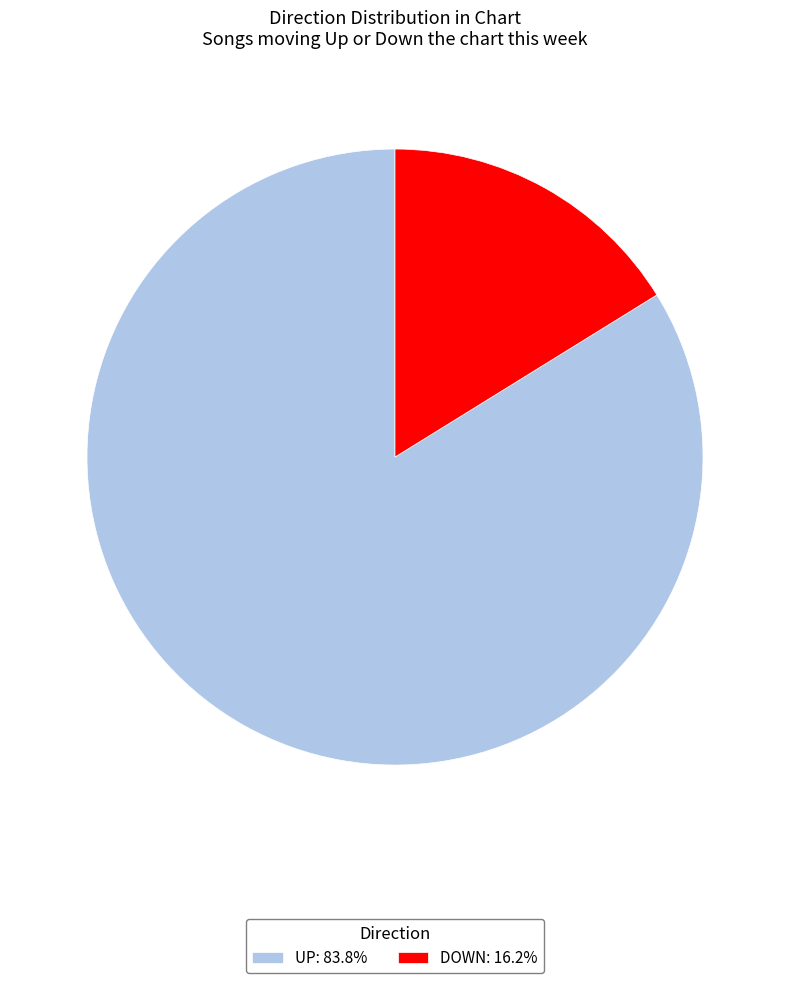

What is the ratio of the value at UP: 83.8% to the value at DOWN: 16.2%?

5.2